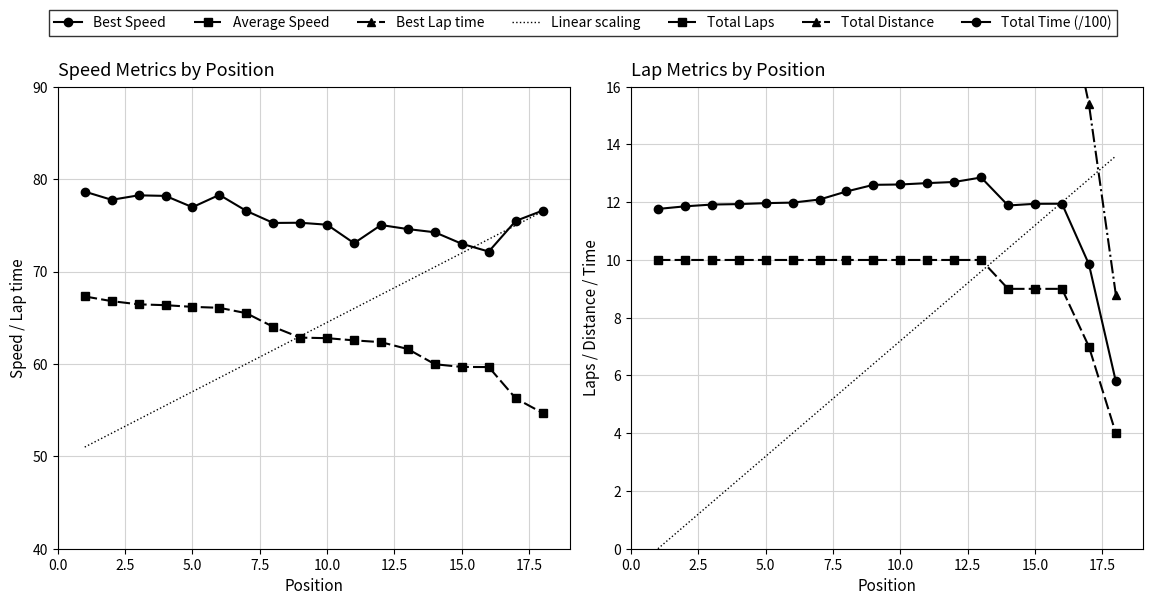

What is the sum of all Total Laps values?

168.0